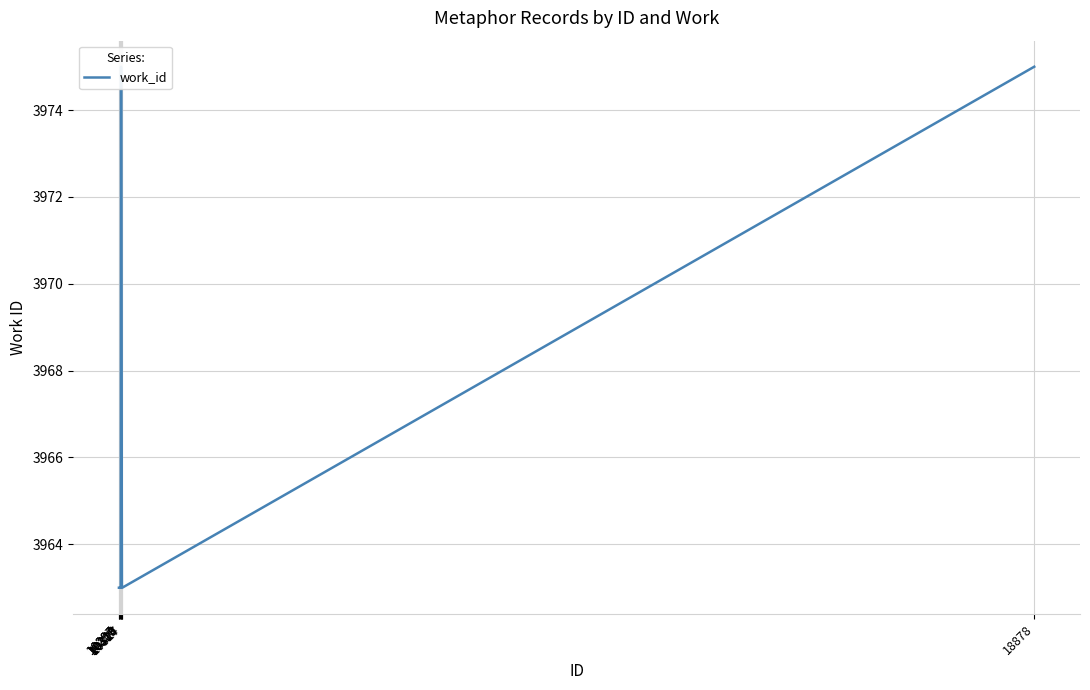

List the labels in order of value, largest first.

10316, 18878, 10296, 10297, 10309, 10313, 10324, 10327